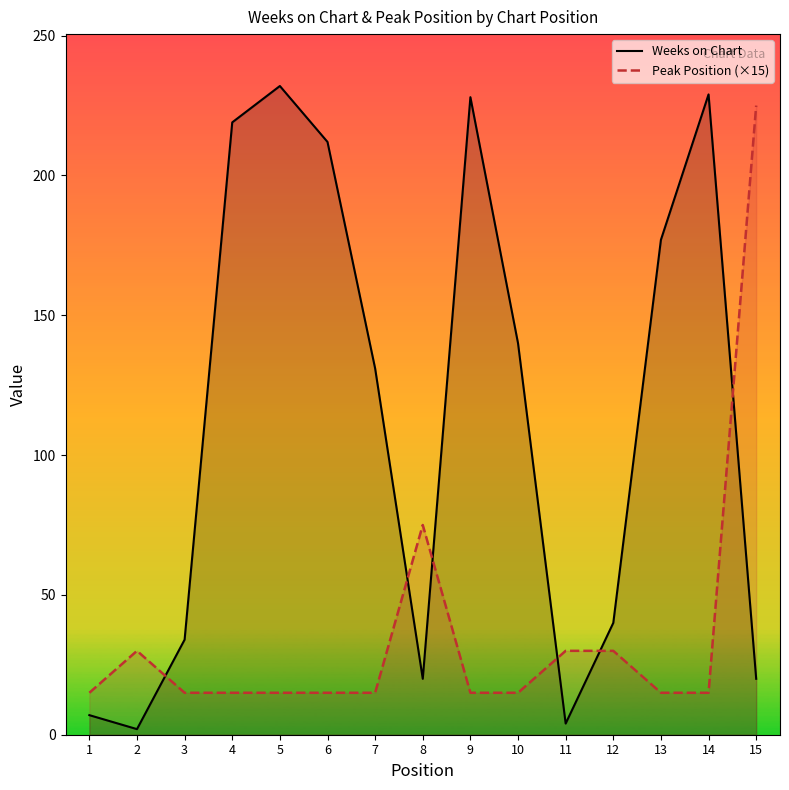

Reading left to right, list all the values displayed in this chart.

Weeks on Chart: 7	2	34	219	232	212	131	20	228	140	4	40	177	229	20
Peak Position: 15	30	15	15	15	15	15	75	15	15	30	30	15	15	225